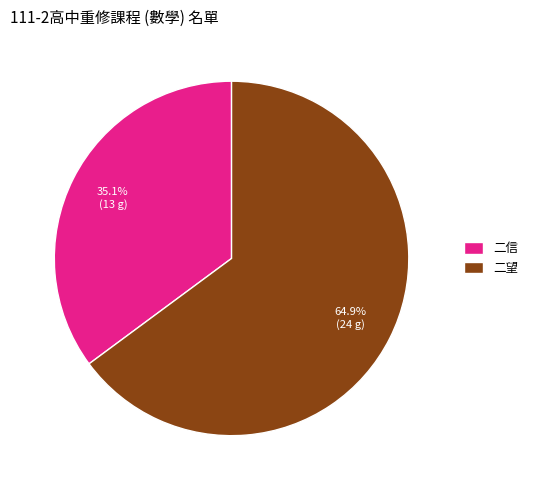

To the nearest percent, what portion does 二信 represent?

35%